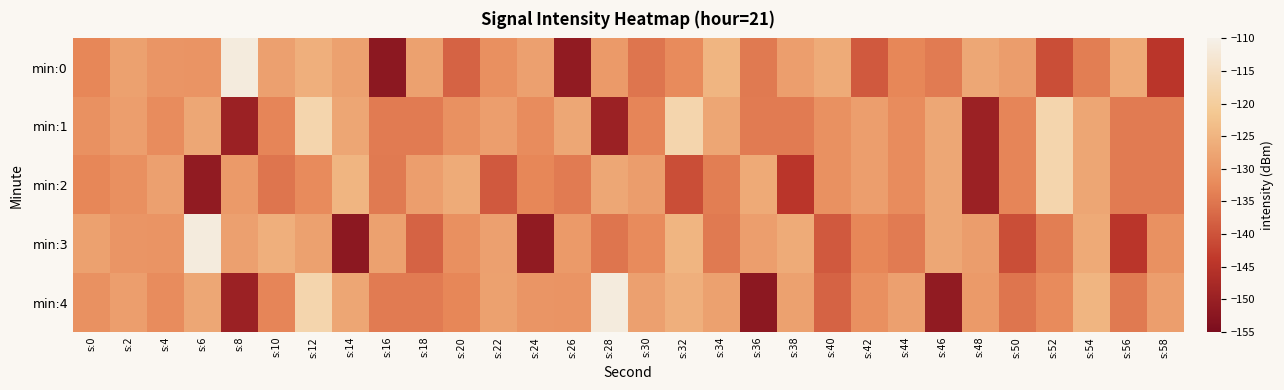

Rank the series at s:32 from lowest to highest value.

min:2, min:0, min:4, min:3, min:1